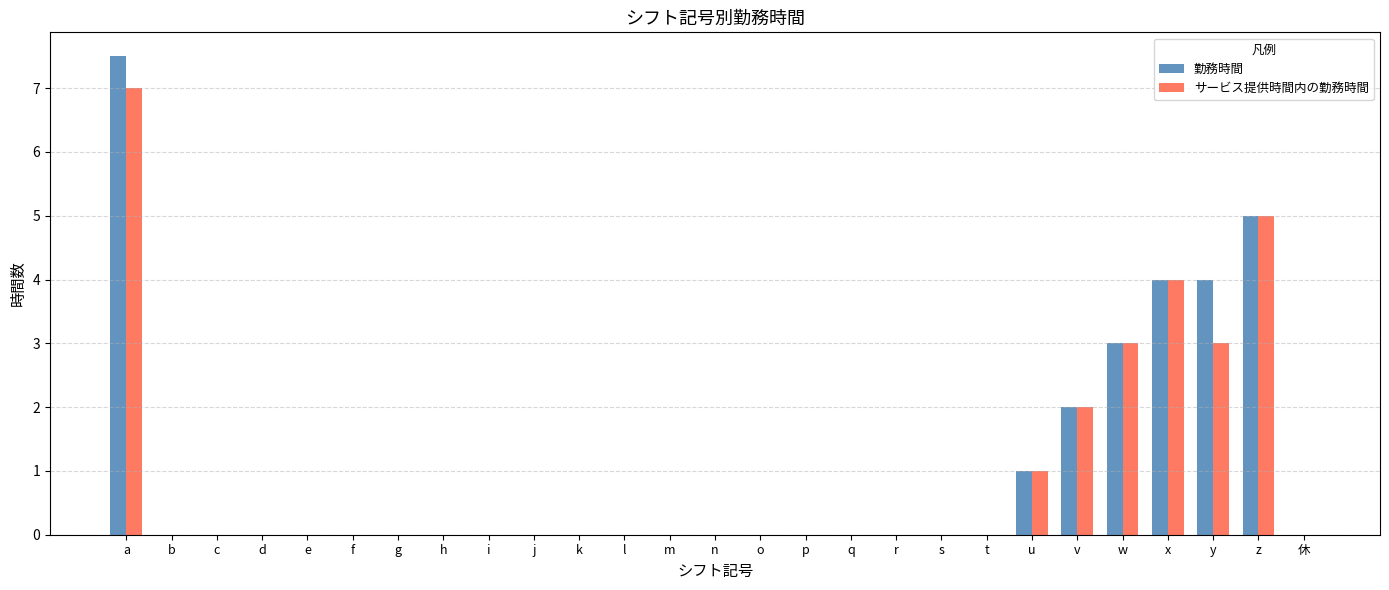

How many series are shown in this chart?

2